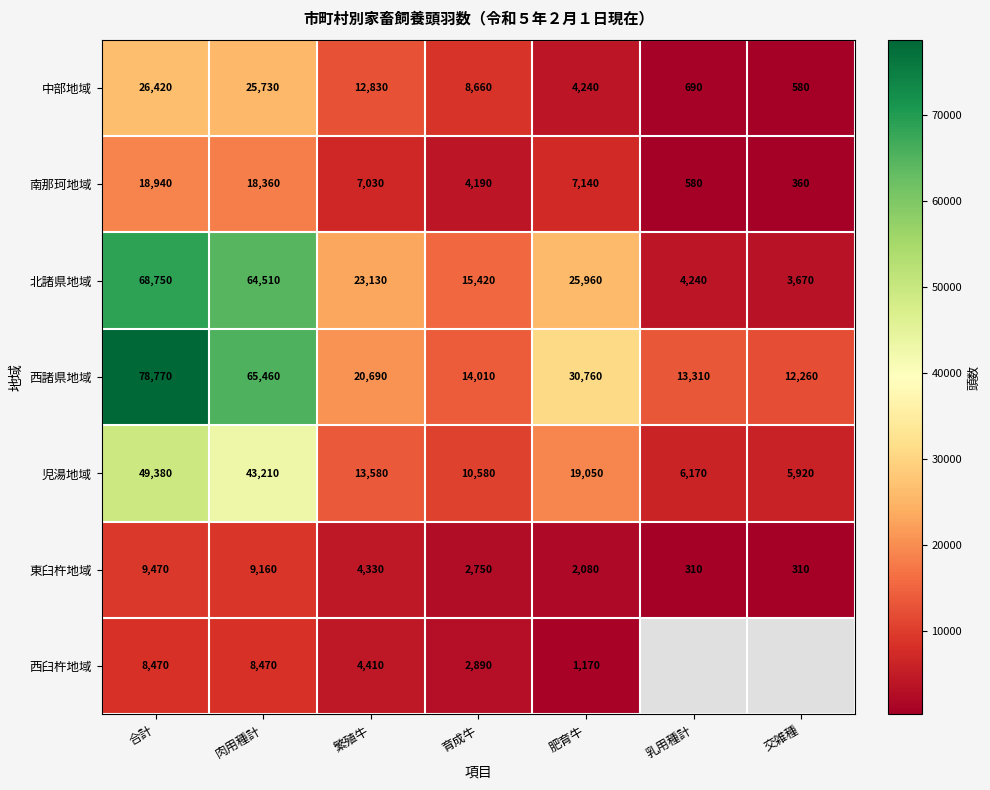

Read the 南那珂地域 value at 肥育牛, to the nearest 100.

7100